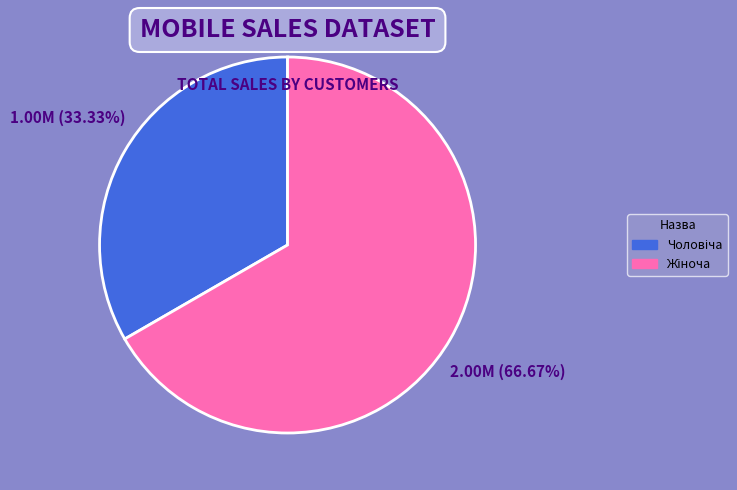

Does any single category account for the majority?

Yes